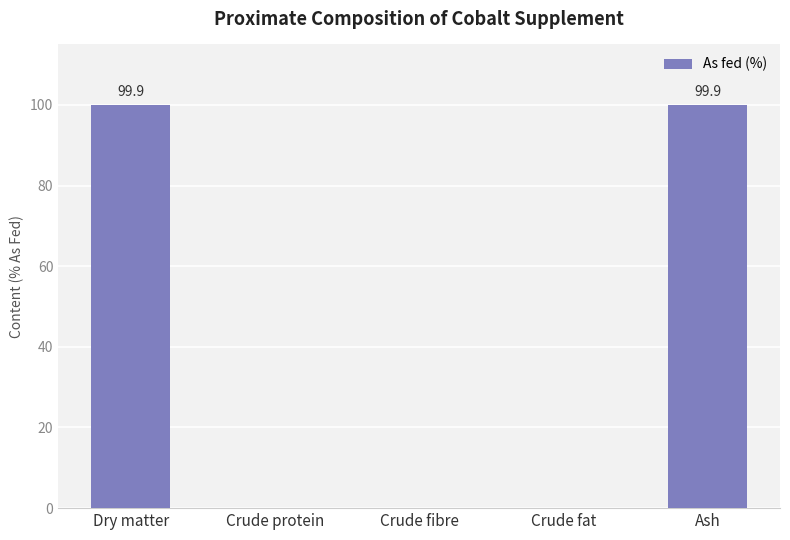

Reading left to right, extract all data points from this chart.

99.9	0.0	0.0	0.0	99.9